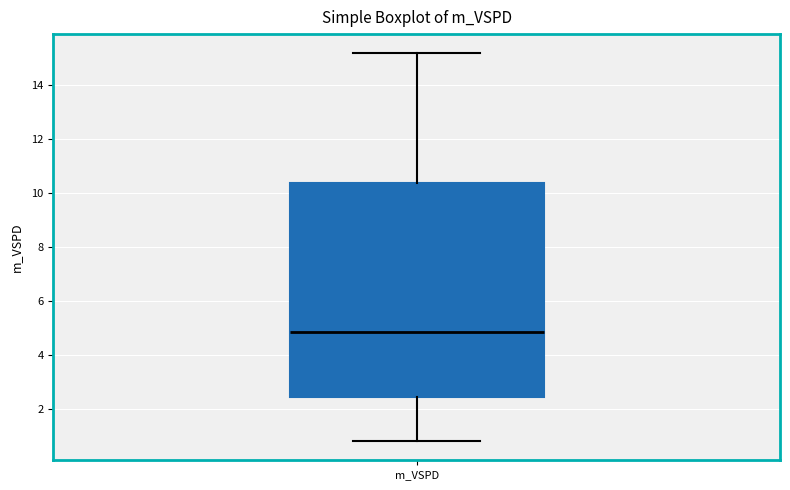

Transcribe this box plot: give where the median line is, the range the box spans, and where the two whiskers end, as read against the y-axis. The values are not printed on the chart, so give them approximately, as read against the axis.

median 4.8, box 2.4 to 10.4, whiskers 0.8 to 15.2